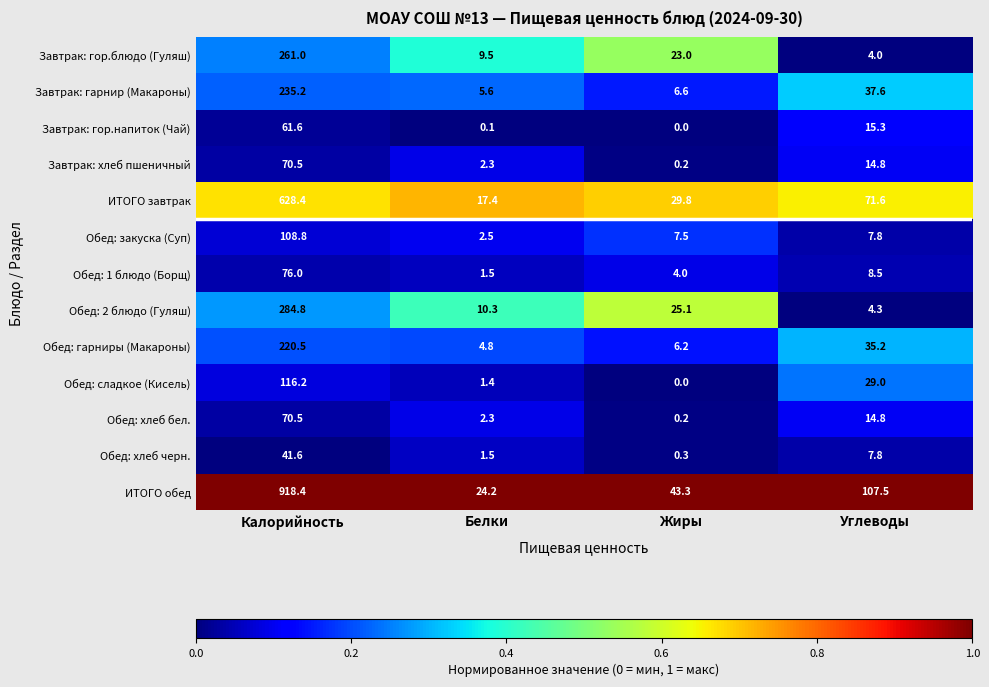

At which category is the sum across all series the highest?

Калорийность